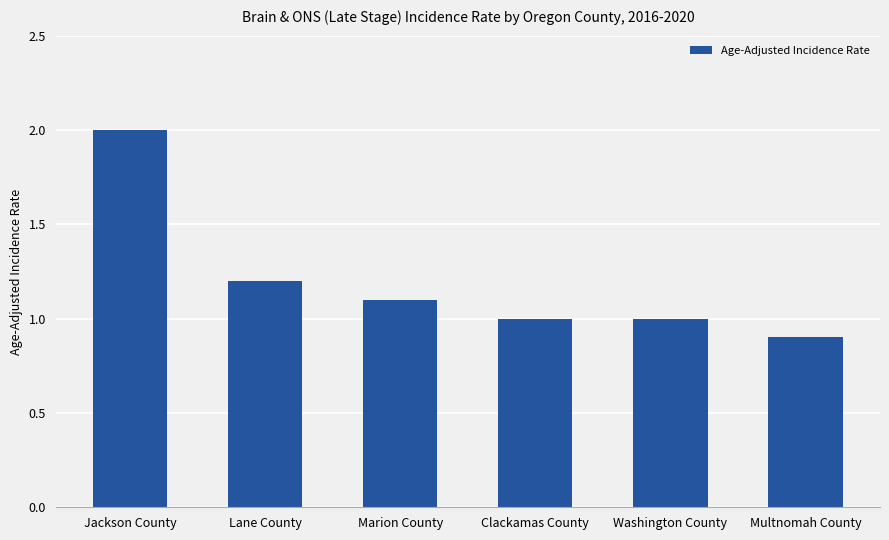

What is the average value?

1.2